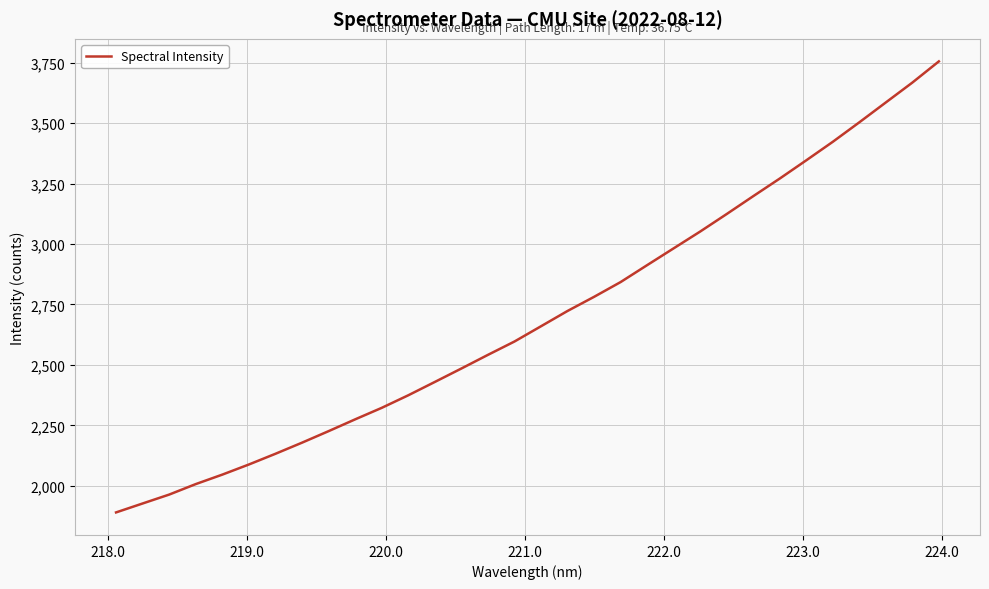

What is the maximum value shown in the chart?

3754.8